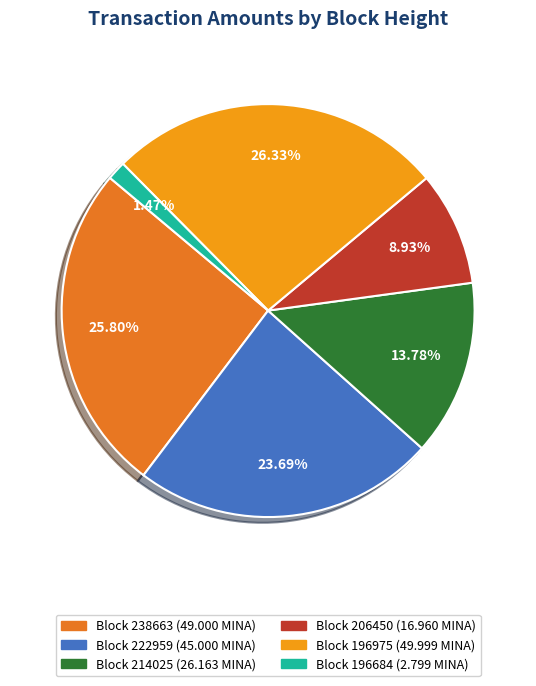

Is there a majority slice in this chart?

No